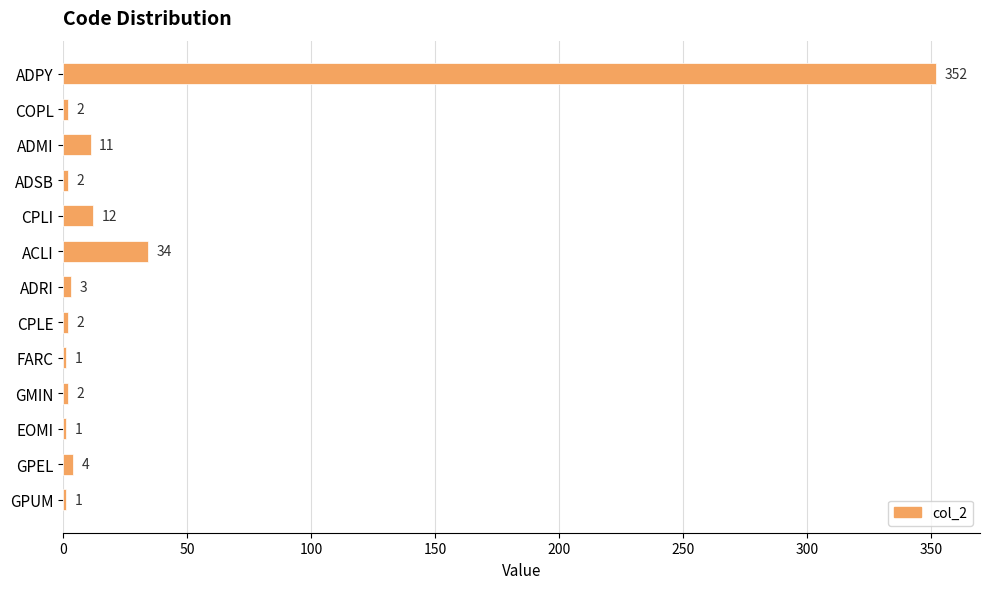

Reading top to bottom, list all the values displayed in this chart.

ADPY=352	COPL=2	ADMI=11	ADSB=2	CPLI=12	ACLI=34	ADRI=3	CPLE=2	FARC=1	GMIN=2	EOMI=1	GPEL=4	GPUM=1